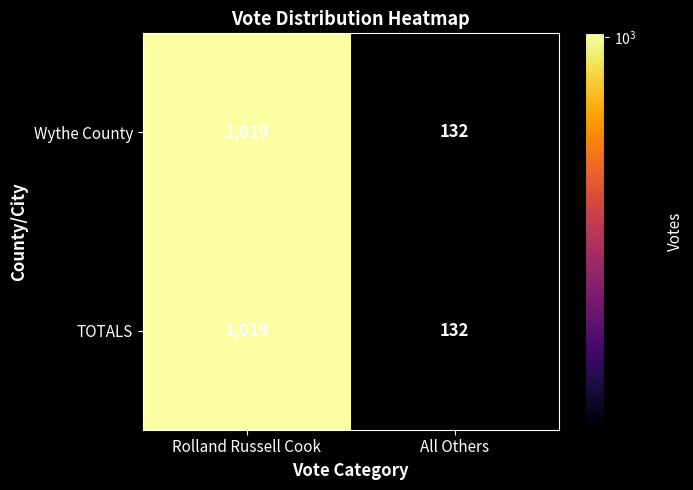

What is the minimum value for TOTALS?

132